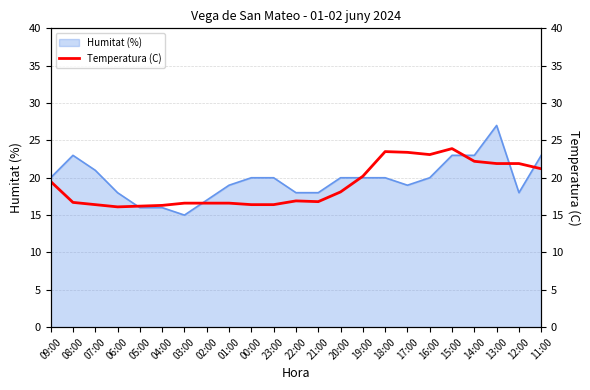

What is the highest value of the Humitat (%) series?

27